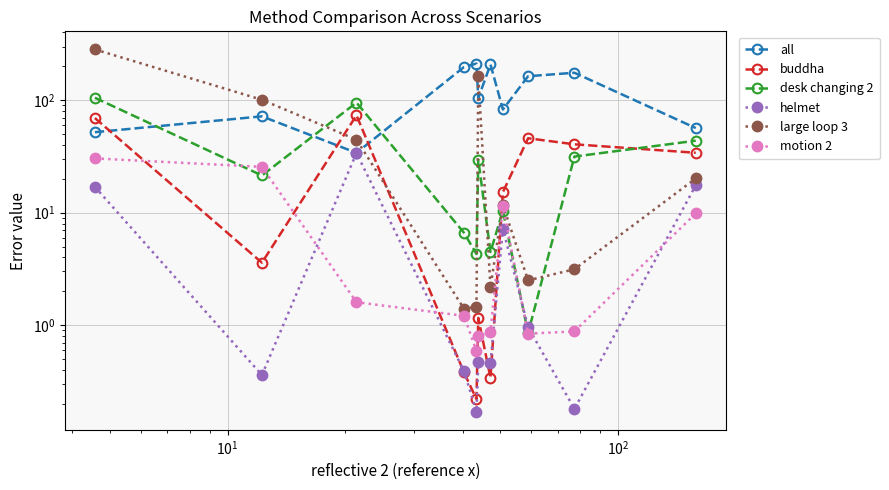

Which series has the largest range (max minus min)?

large loop 3